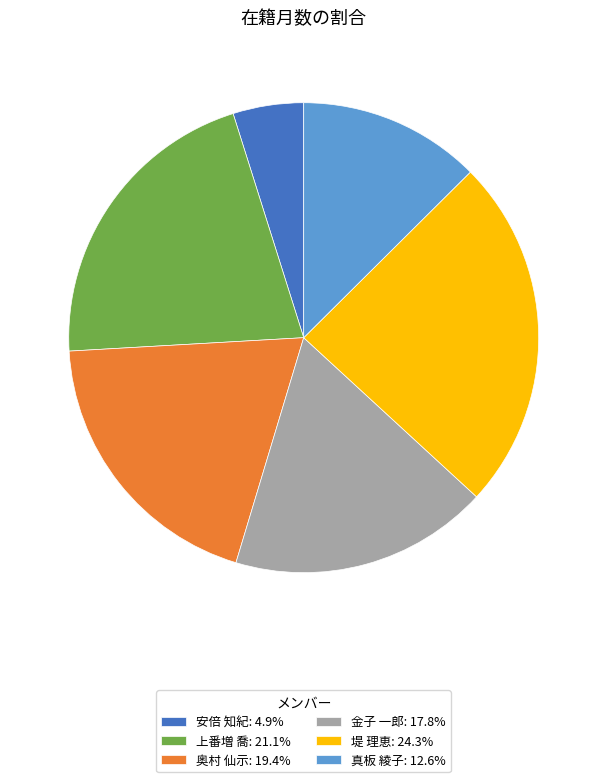

Which has a higher value, 奥村 仙示 or 金子 一郎?

奥村 仙示